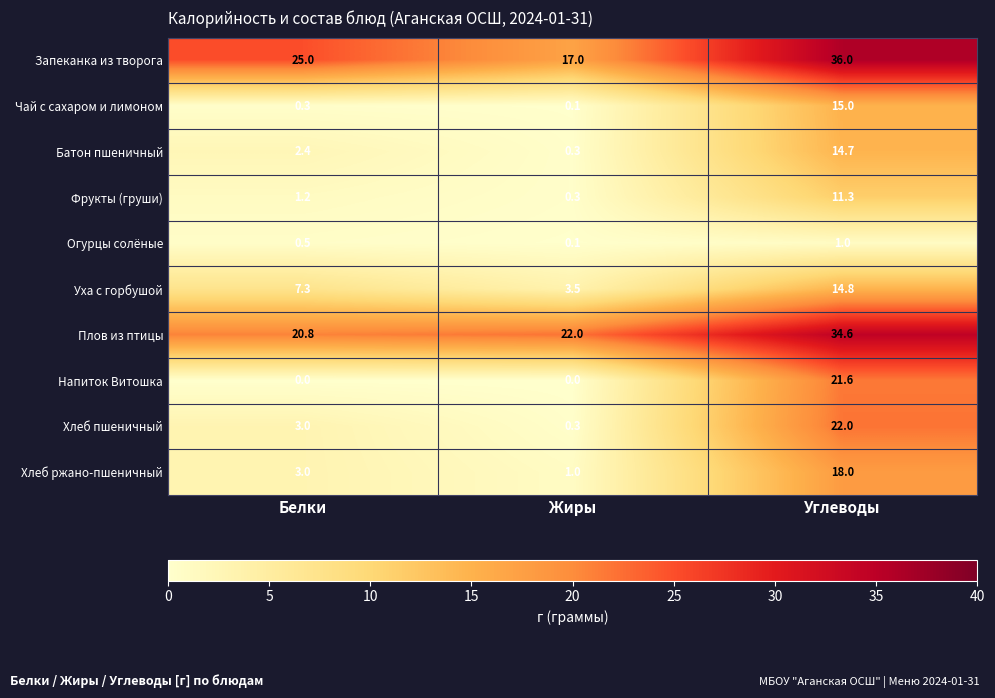

At which label does Хлеб ржано-пшеничный reach its minimum?

Жиры